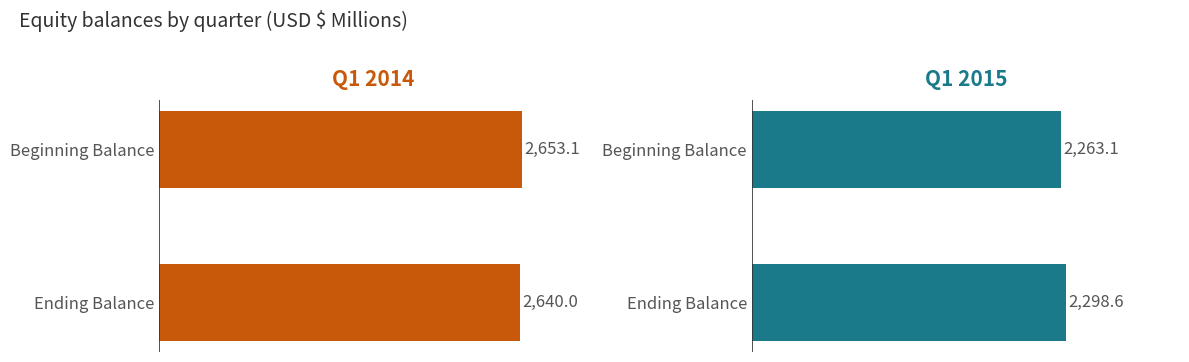

What is the total value across all series at Beginning Balance?

4916.2